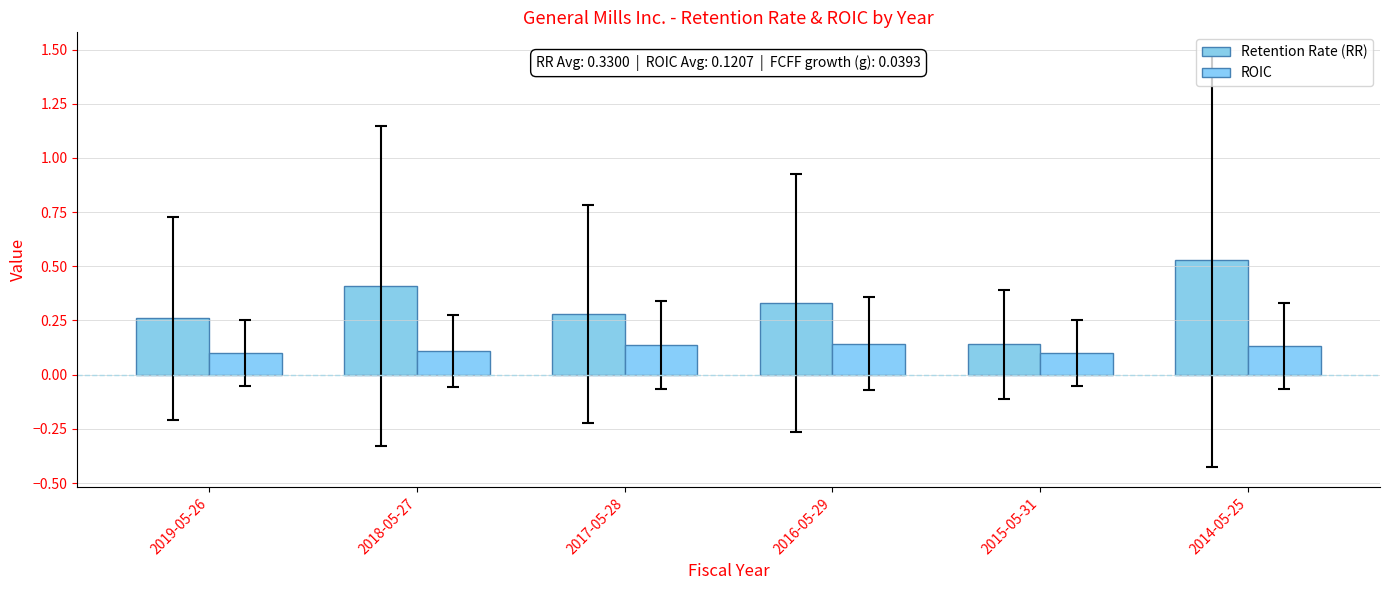

What is the label of the 3rd bar from the left?

2017-05-28